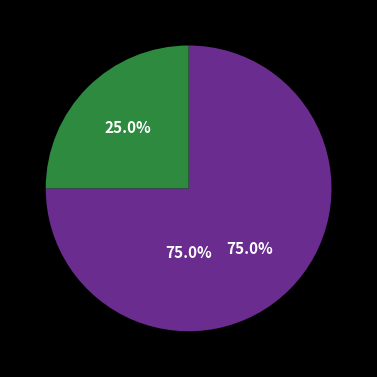

What percentage is the 2019-01 slice, to the nearest percent?

25%